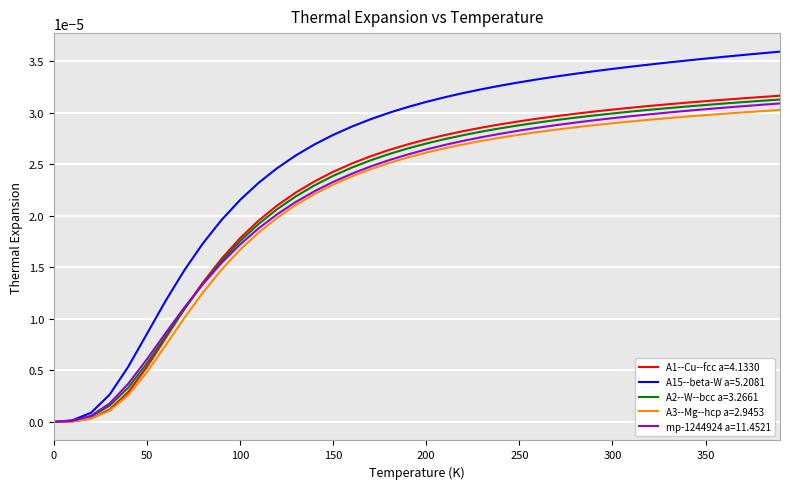

Which series has the widest spread of values?

A15--beta-W a=5.2081